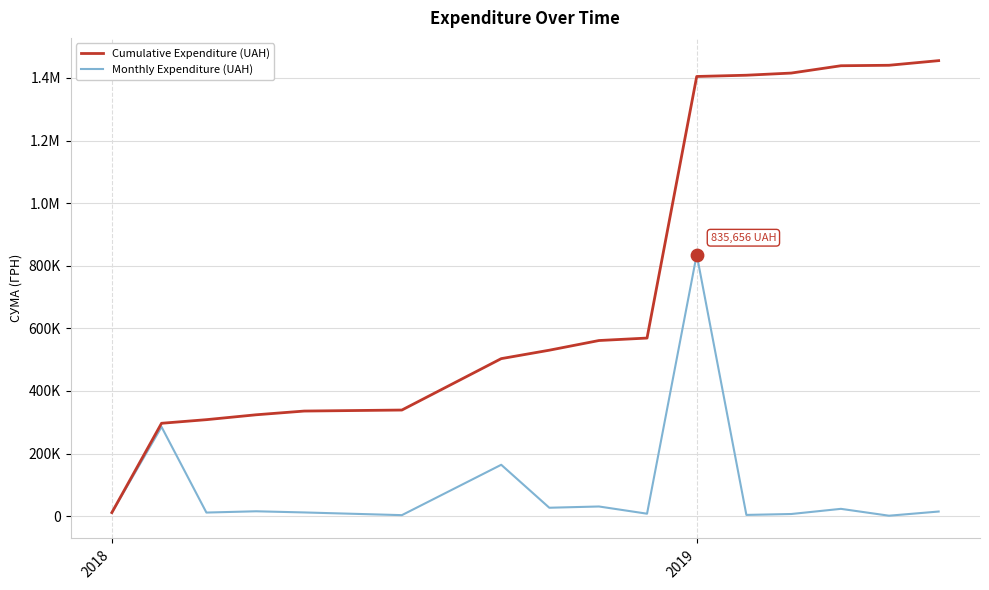

At which category is the sum across all series the highest?

2019